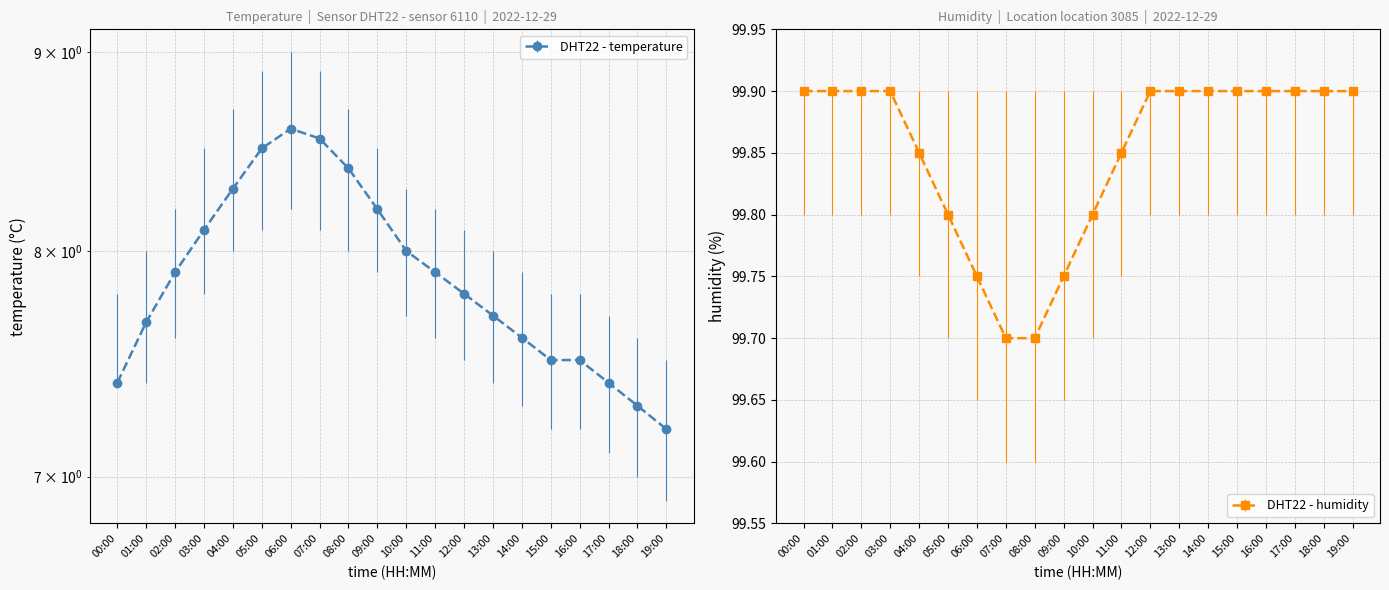

Which series changed the most between 06:00 and 08:00?

temperature